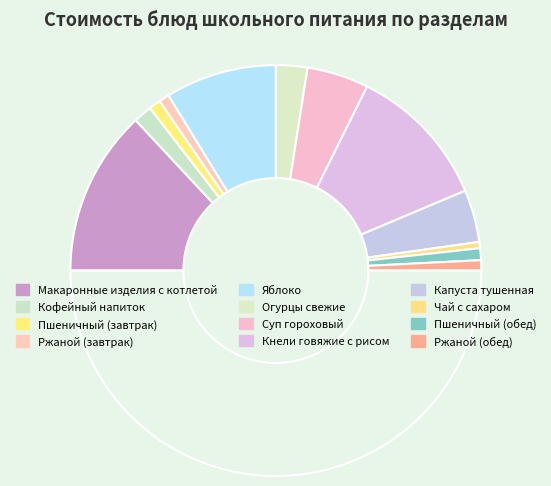

How many slices are in this pie chart?

13